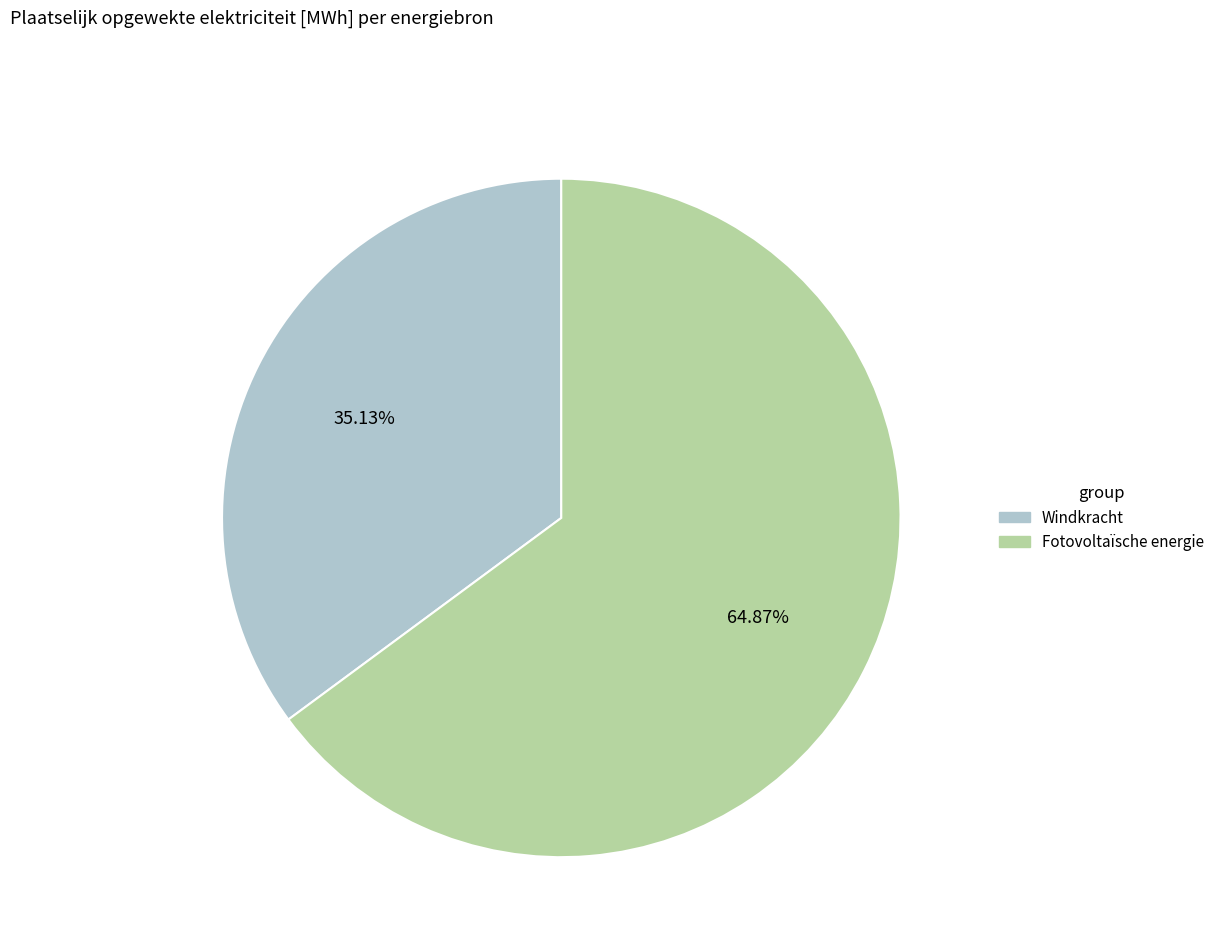

How many slices are in this pie chart?

2